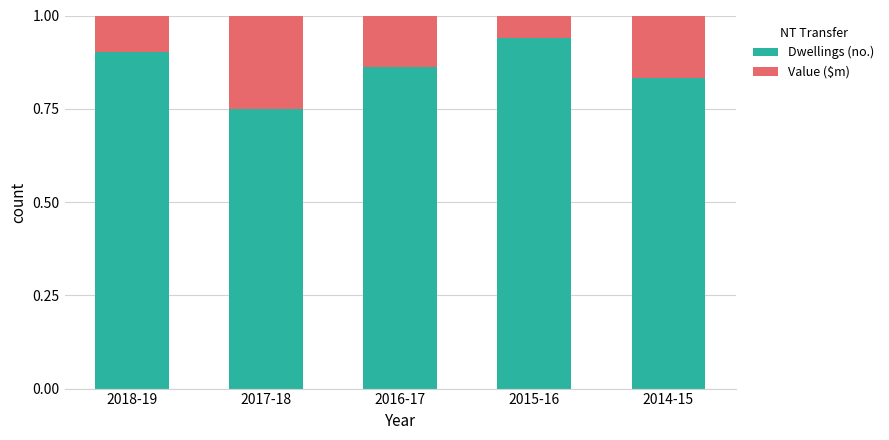

What is the sum of all Dwellings (no.) values?

4.3